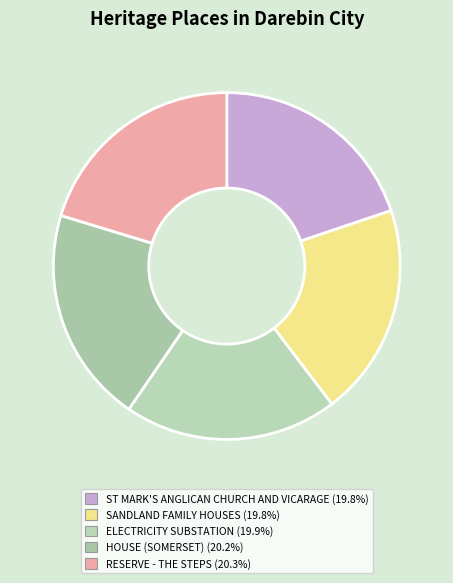

To the nearest percent, what is the average slice percentage?

20%